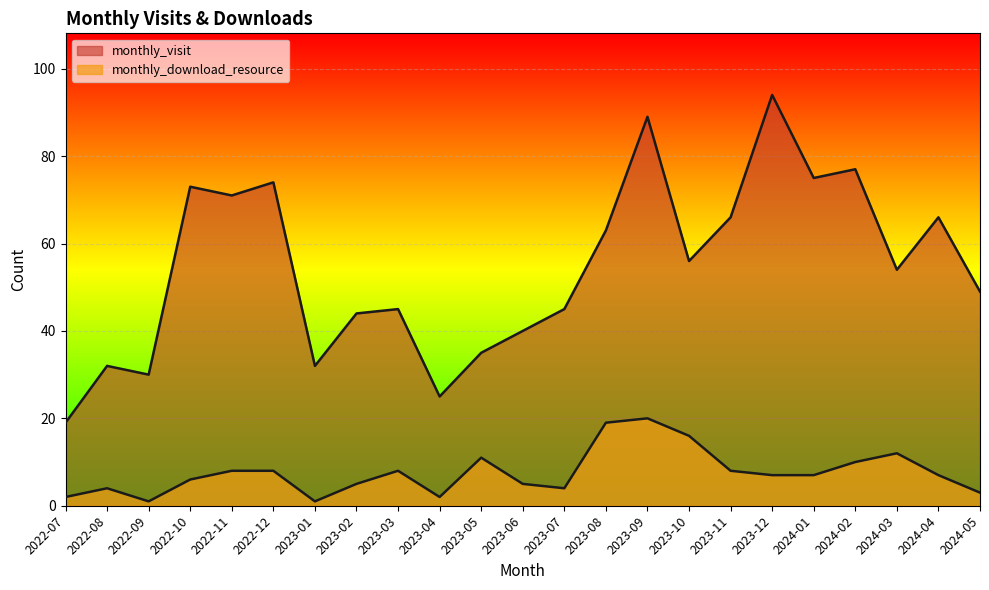

How many values in the monthly_download_resource series are below 7?

10